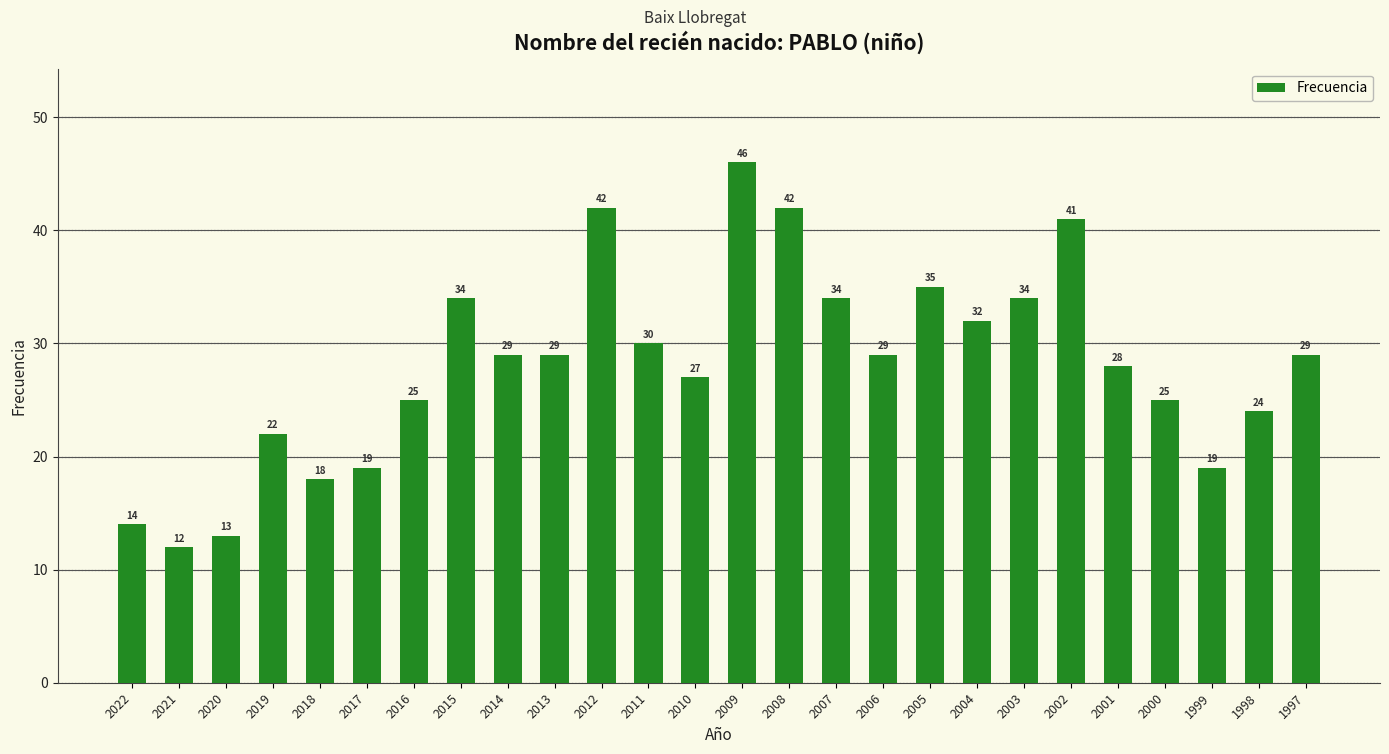

The chart shows a value of 34 at 2015. True or false?

True